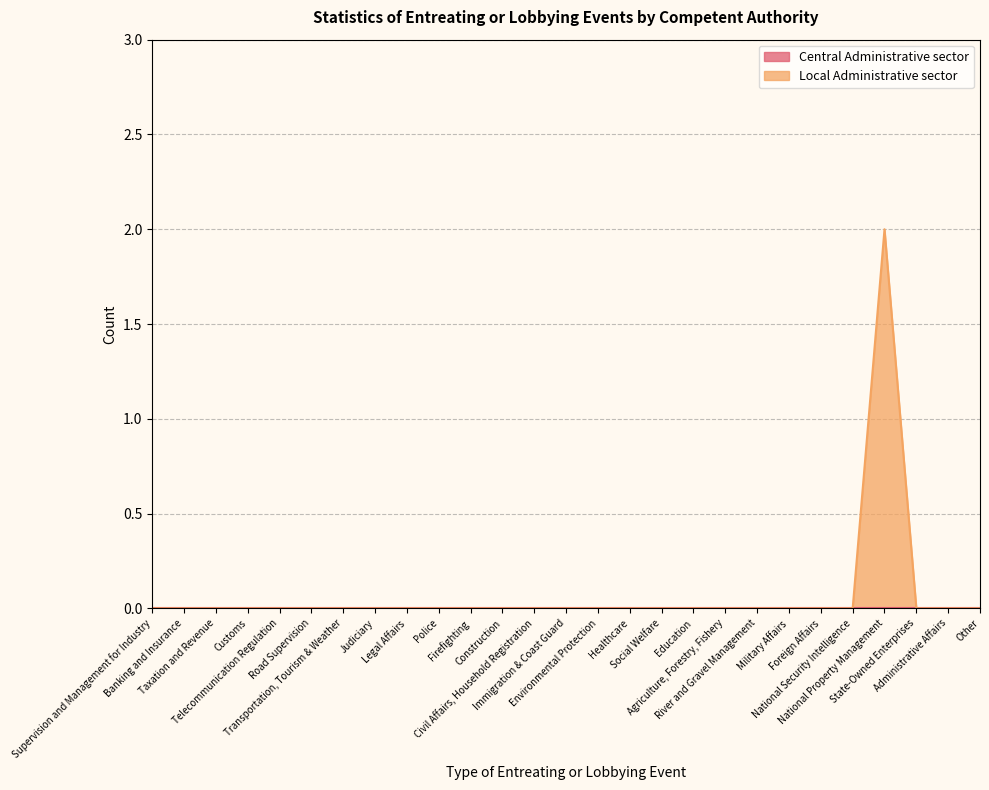

What is the difference between the maximum and minimum values?

2